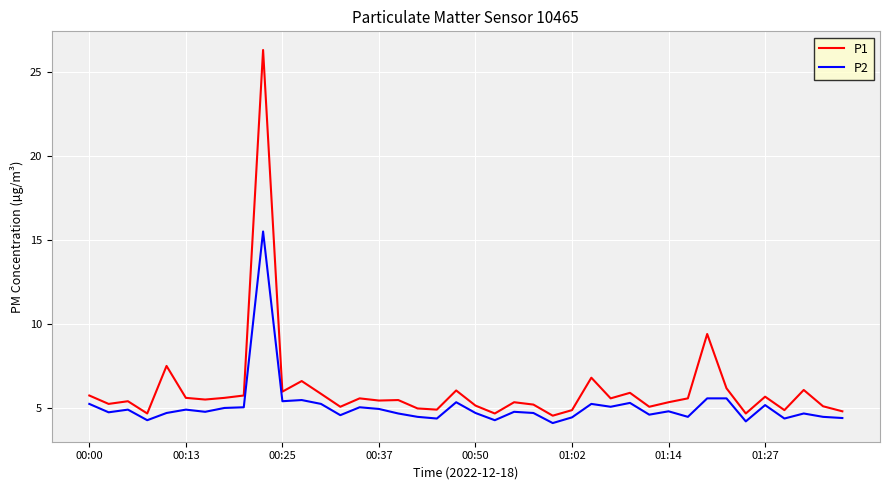

Which series has the largest total across all categories?

P1